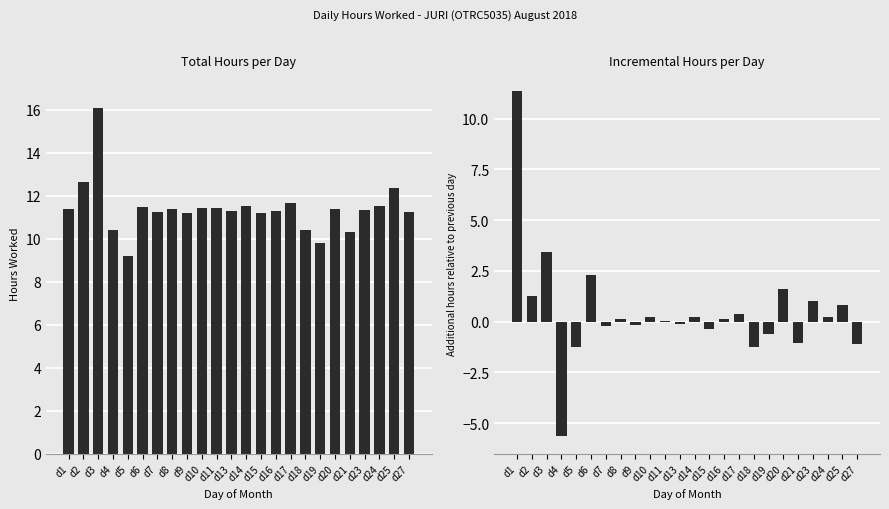

Rank the categories by Hours Worked value from highest to lowest.

d3, d2, d25, d17, d24, d14, d6, d11, d10, d1, d20, d8, d23, d13, d16, d27, d7, d9, d15, d4, d18, d21, d19, d5